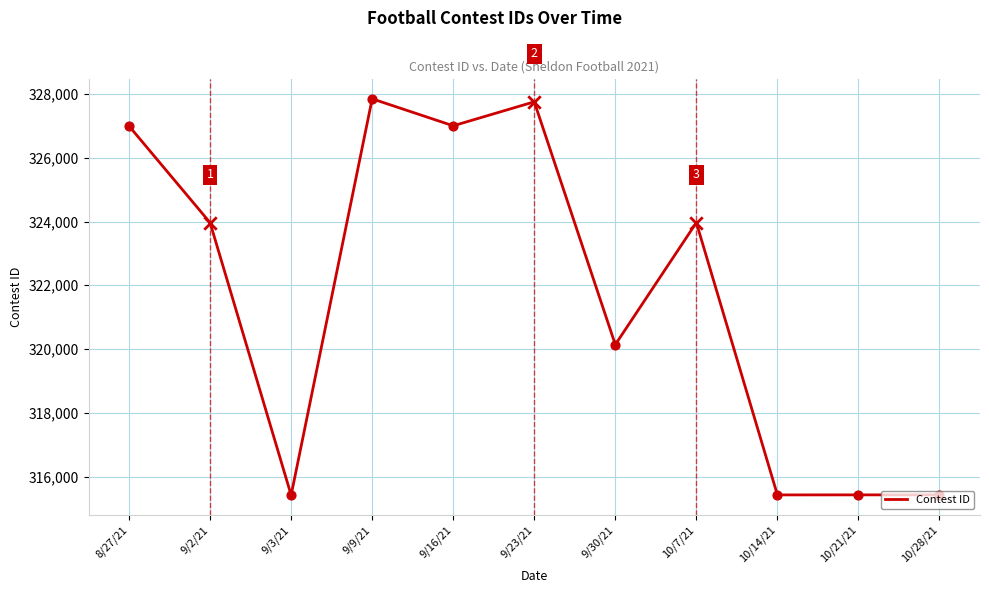

Approximately how many times larger is the value at 10/7/21 compared to 9/30/21?

1.0